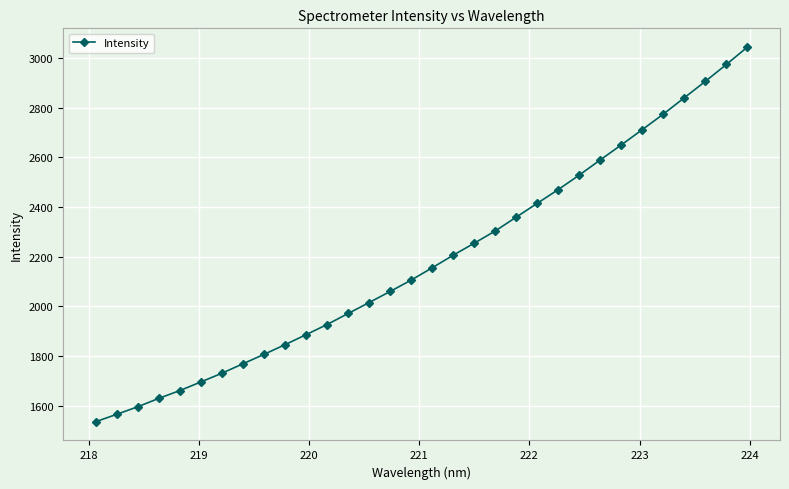

What is the value of the 10th point from the left?

1846.2